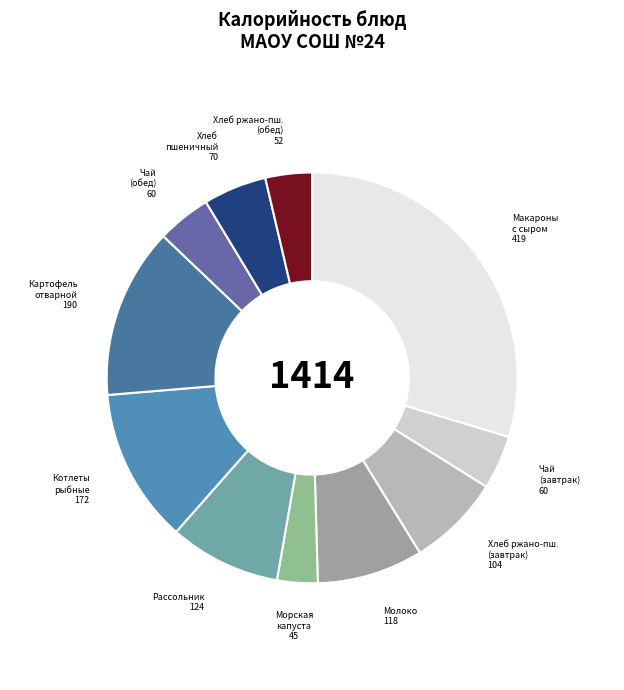

Which slice is the largest?

Макароны с сыром, маслом